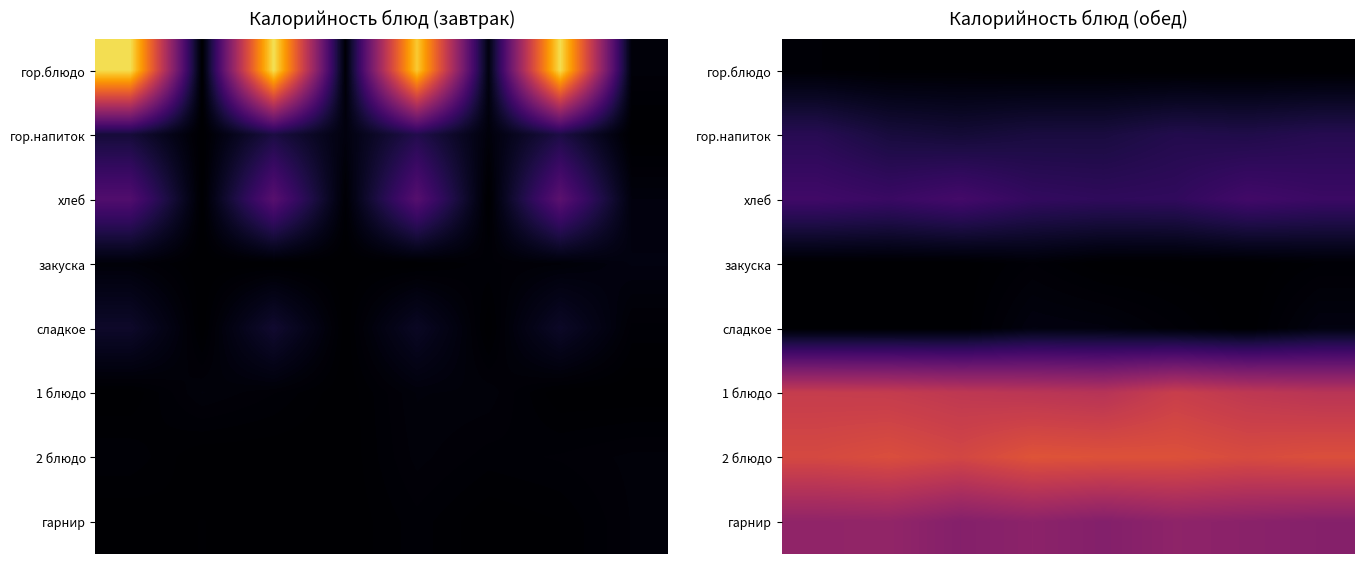

Which has a higher value, 7 or 3?

7